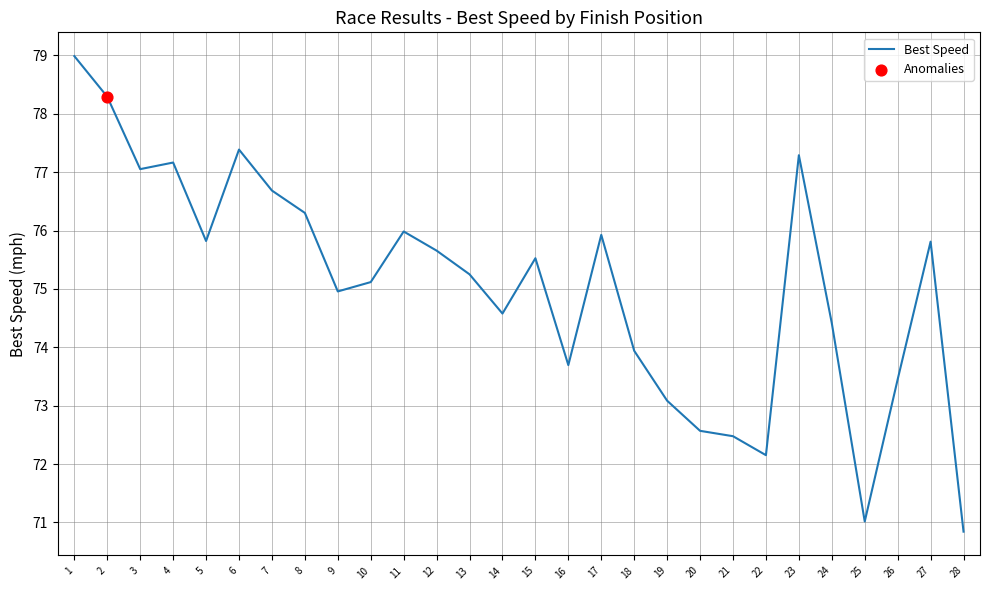

Between 28 and 11, which is larger?

11